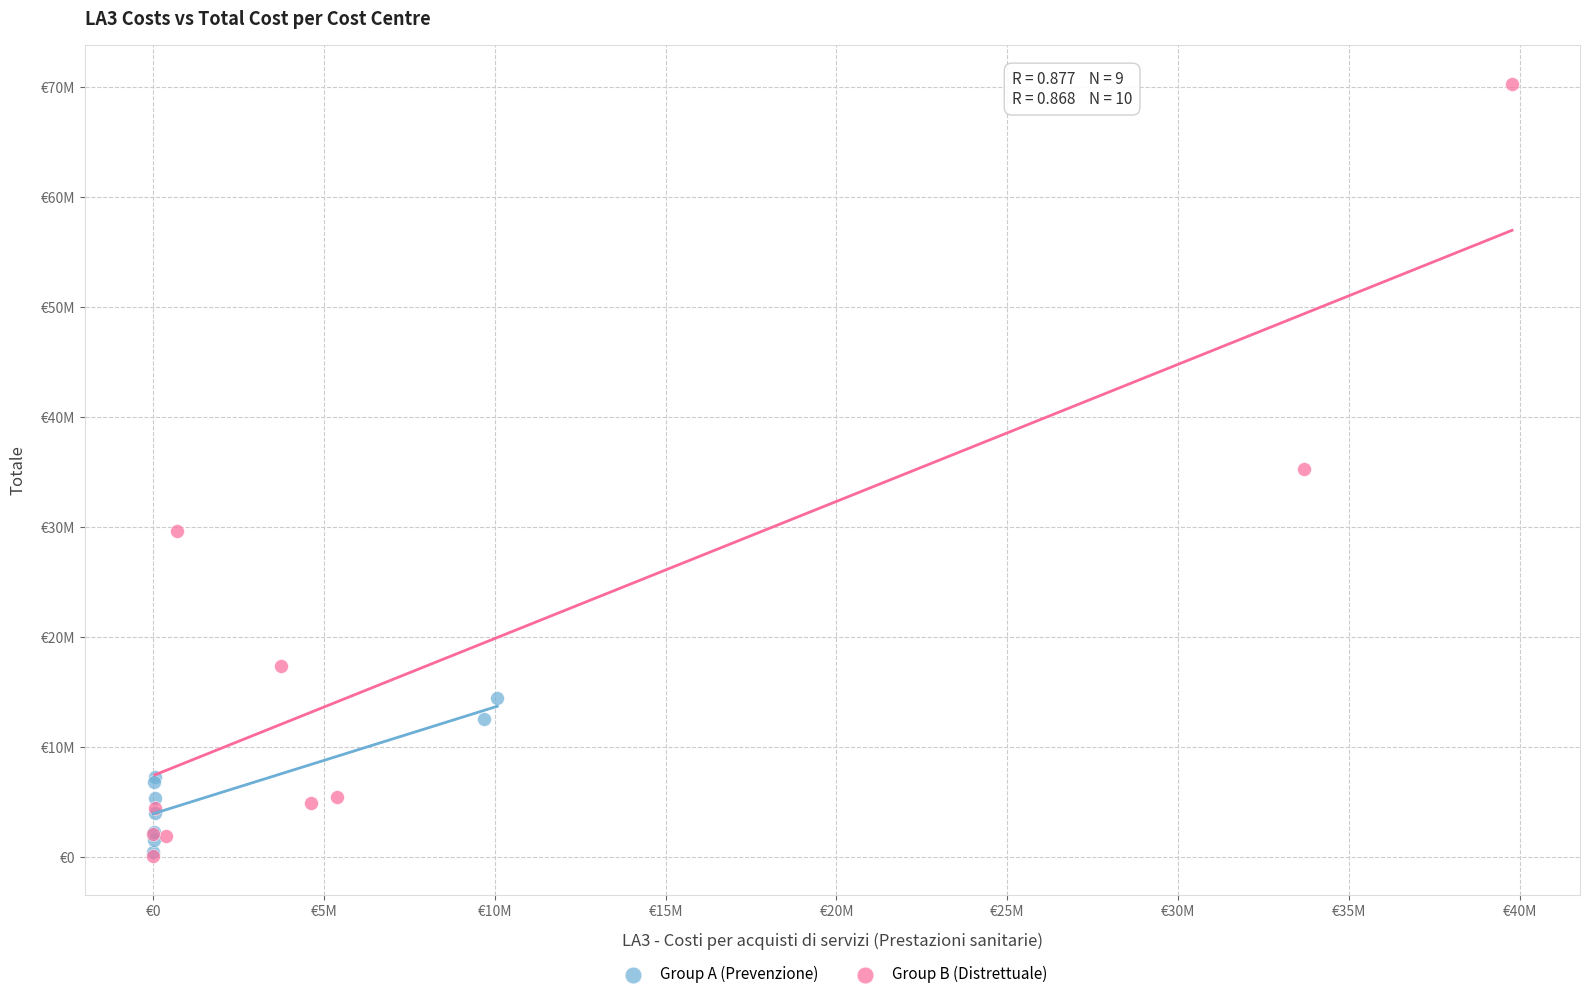

Which series has the largest Y range (max minus min)?

Group B (Distrettuale)